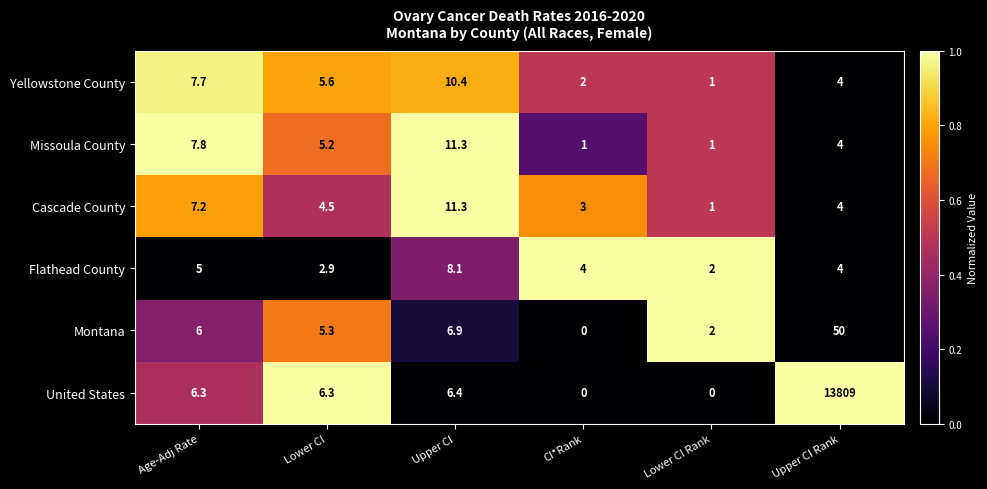

Which series has the largest total across all categories?

United States